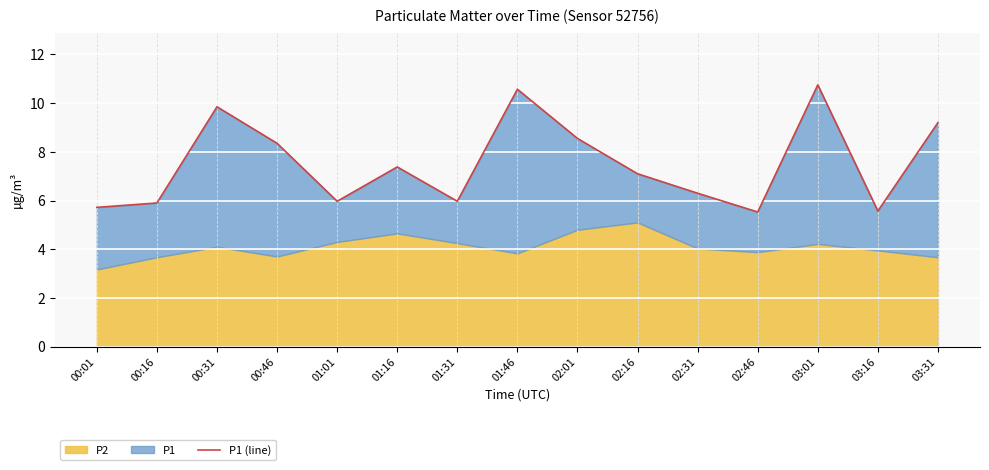

What is the label of the 8th point from the left?

01:46